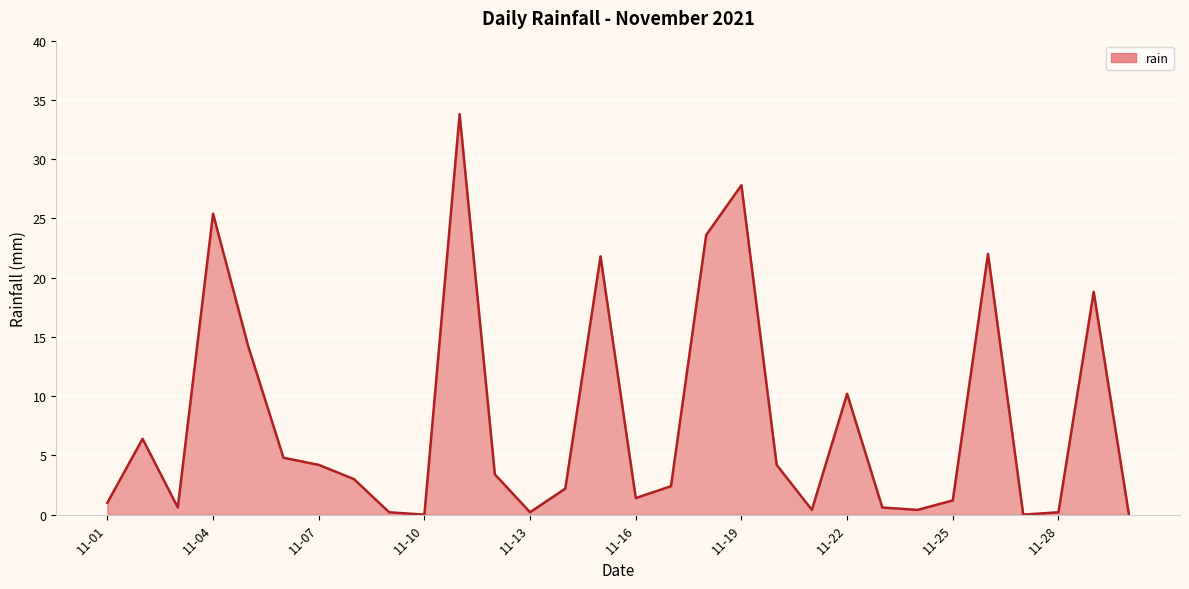

What is the difference between the maximum and minimum values?

33.8